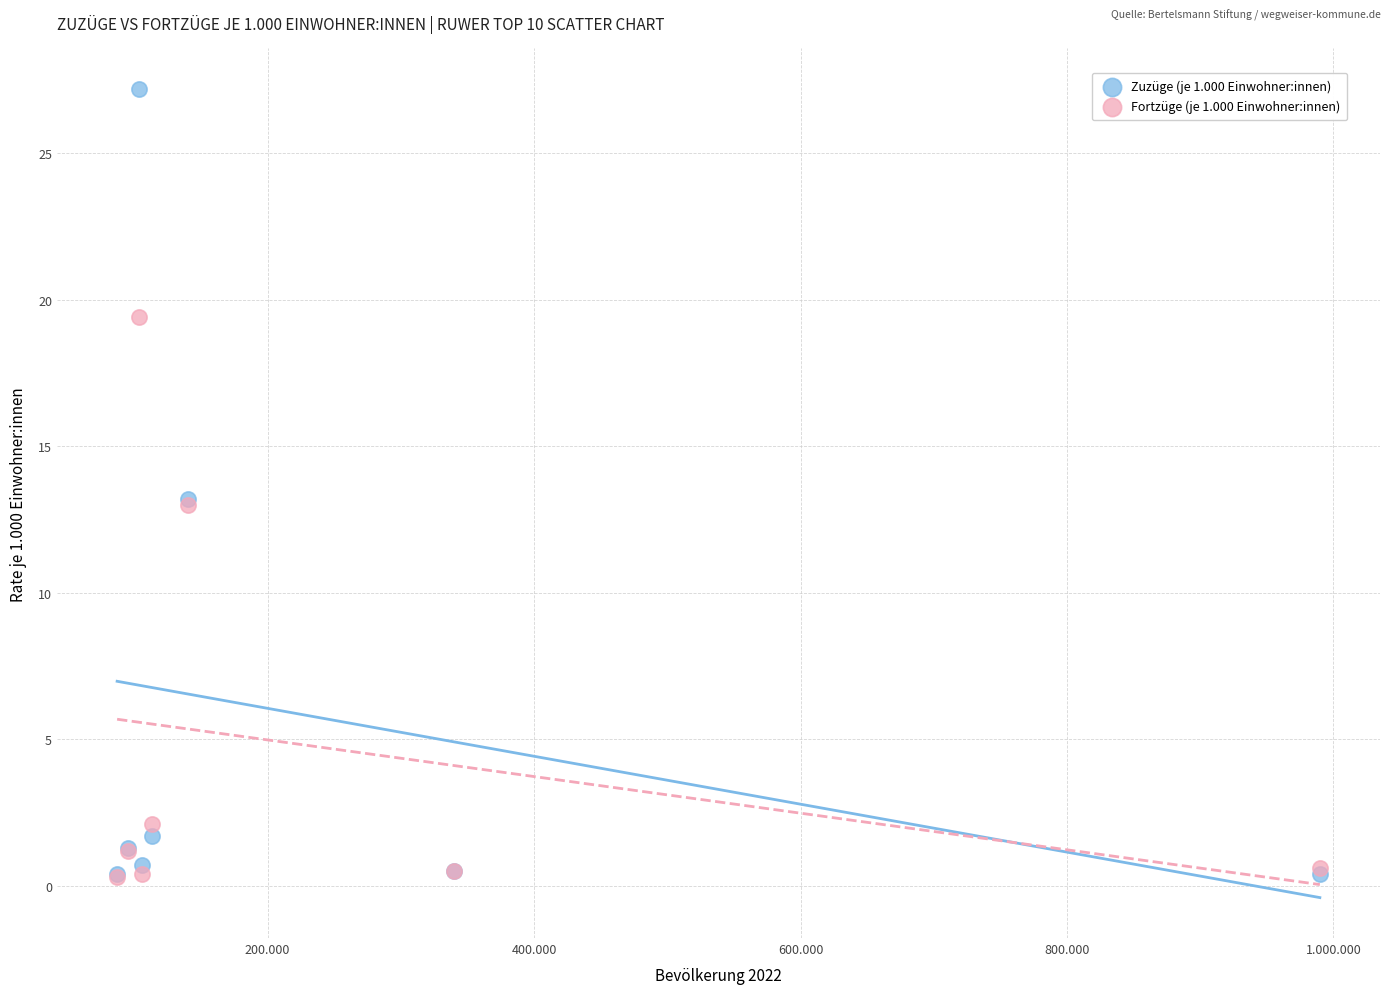

What are all the series names shown in the legend?

Zuzüge (je 1.000 Einwohner:innen), Fortzüge (je 1.000 Einwohner:innen)